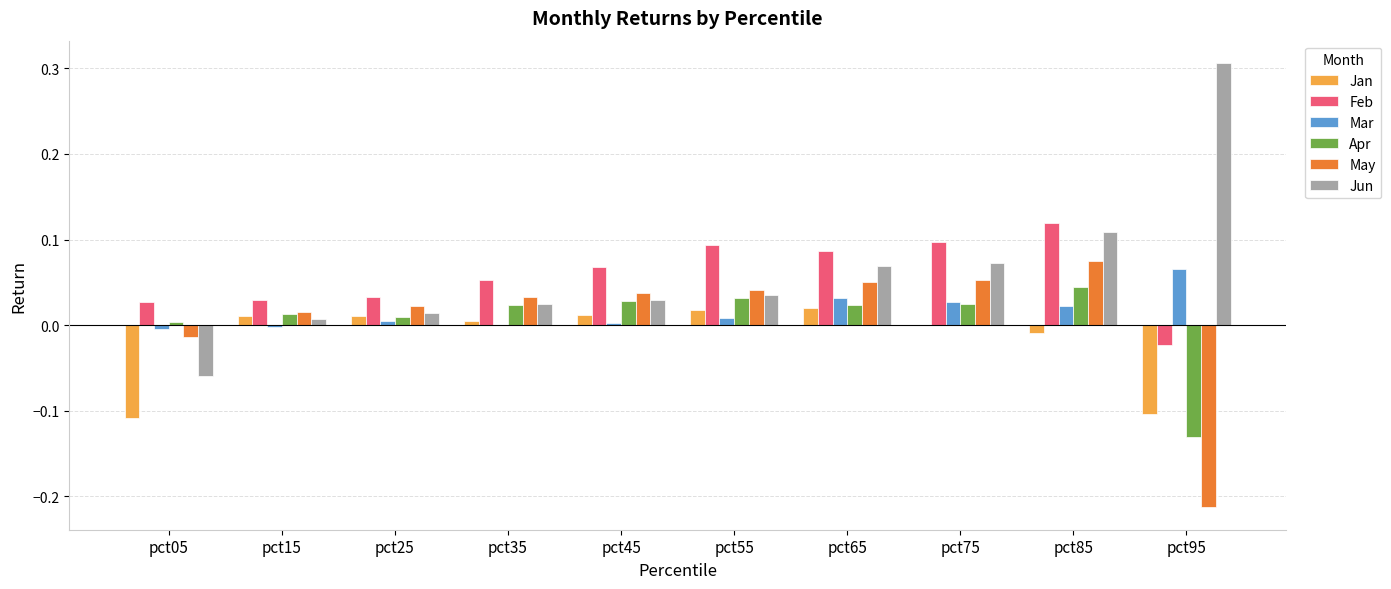

The value of May at pct35 is 0.0. True or false?

True